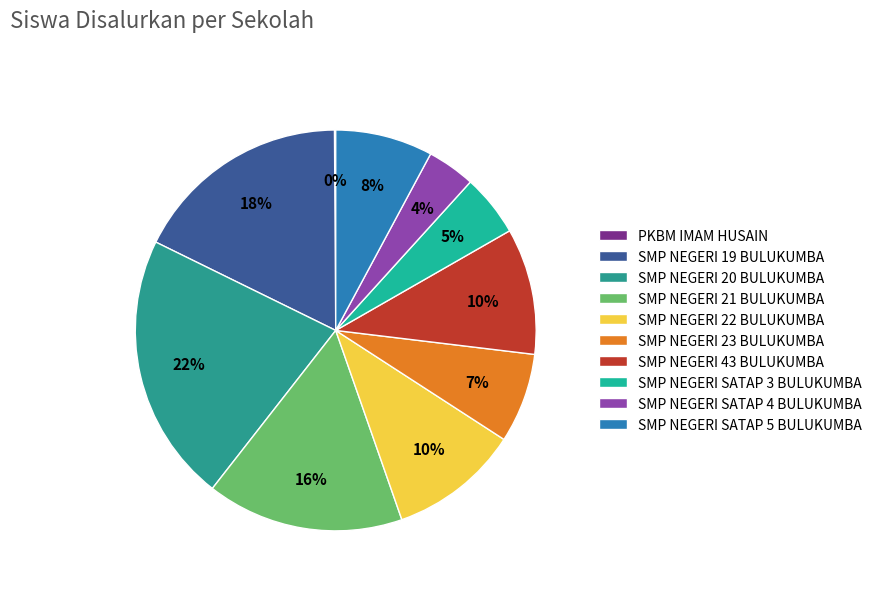

Which category has the smallest portion of the pie?

PKBM IMAM HUSAIN